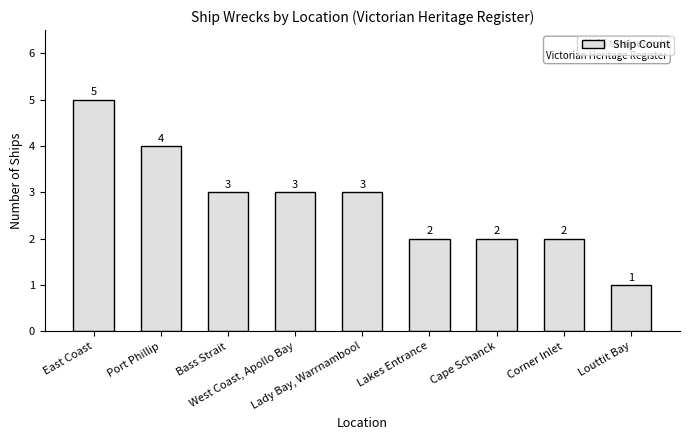

What is the ratio of the value at Corner Inlet to the value at West Coast, Apollo Bay?

0.7